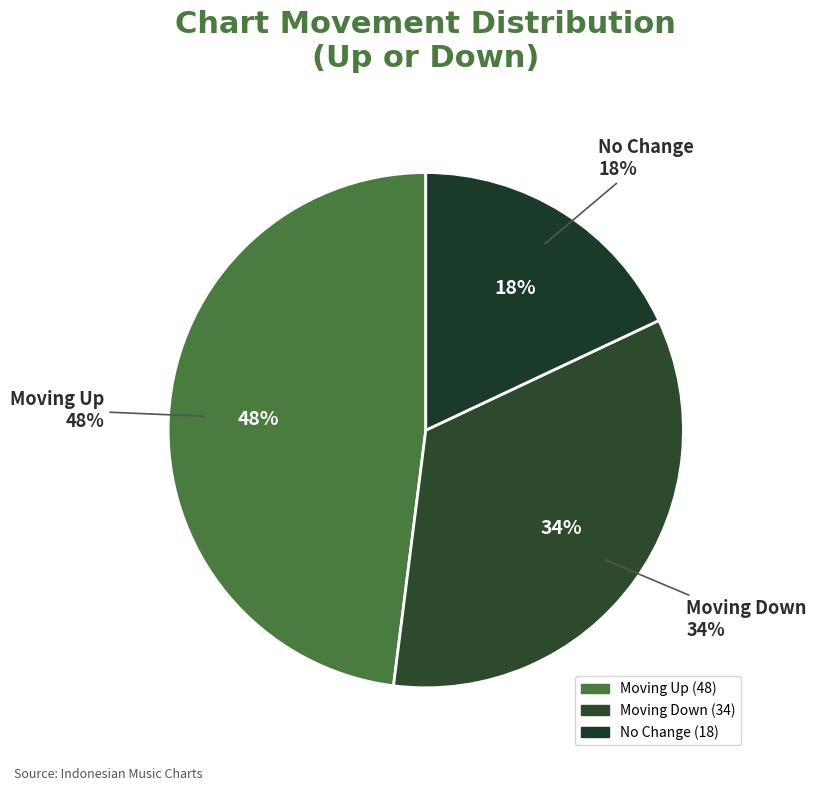

What is the total percentage of - and down?

52.0%